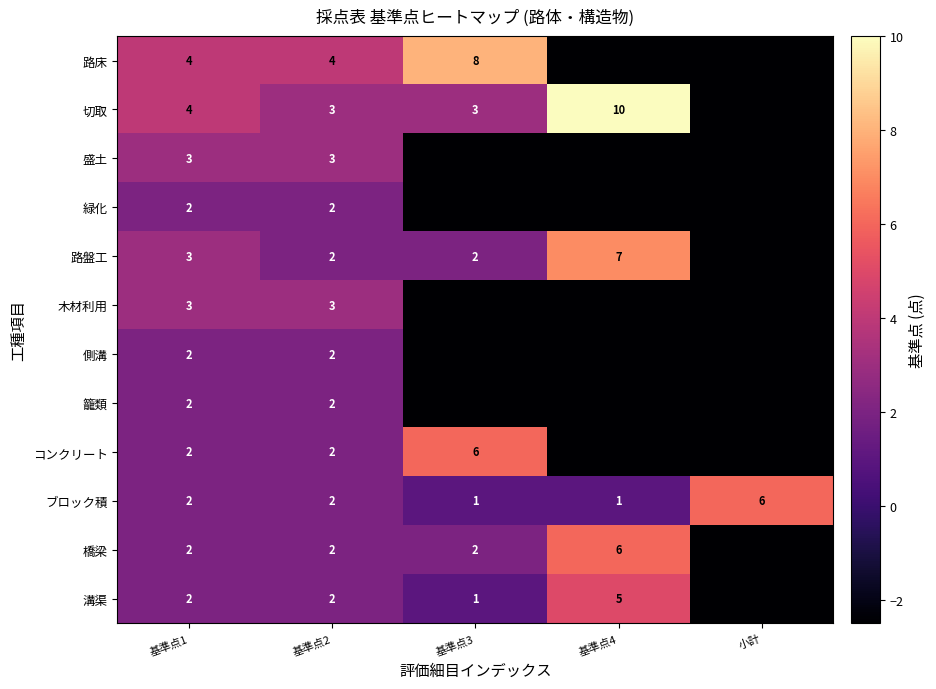

The 切取 series shows 5.3 at 基準点1. True or false?

False